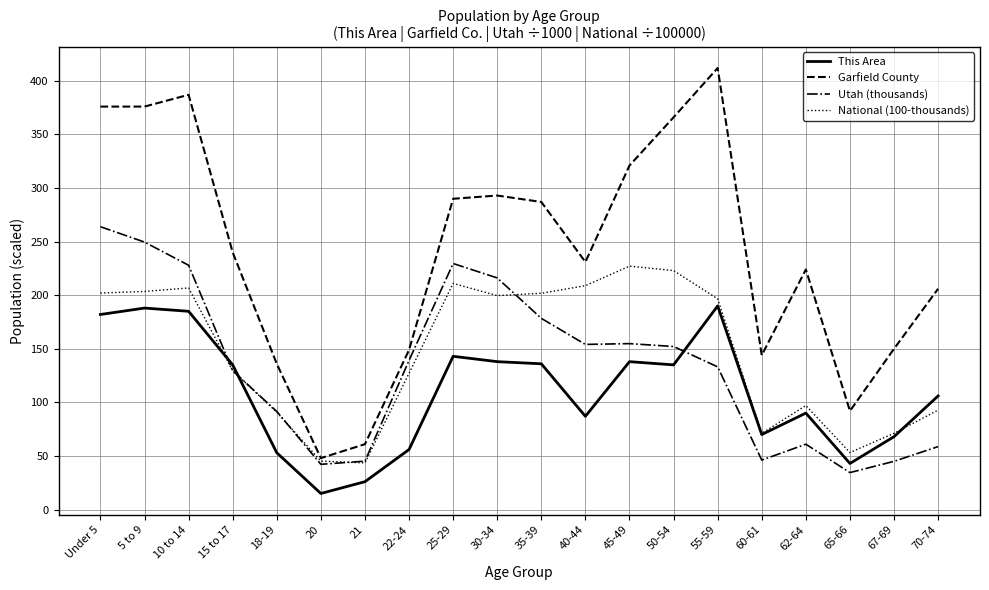

The value of Utah (thousands) at 60-61 is 46.2. True or false?

True